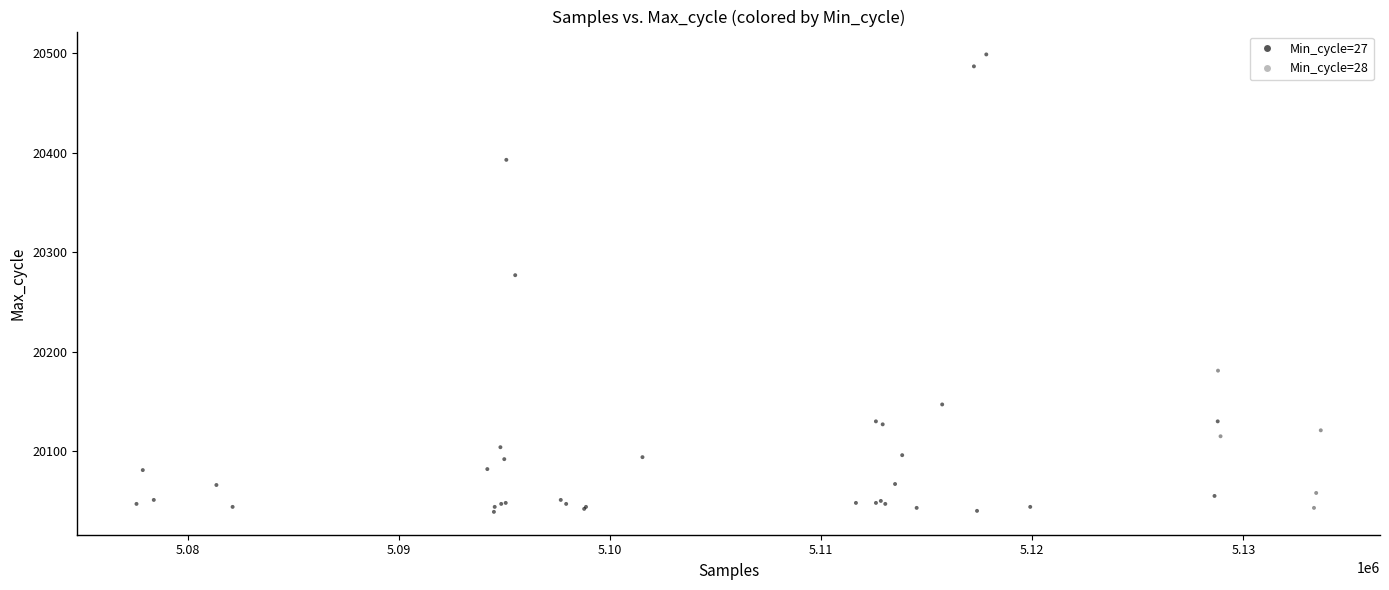

What Y value in the scatter plot is closest to 20269?

20277